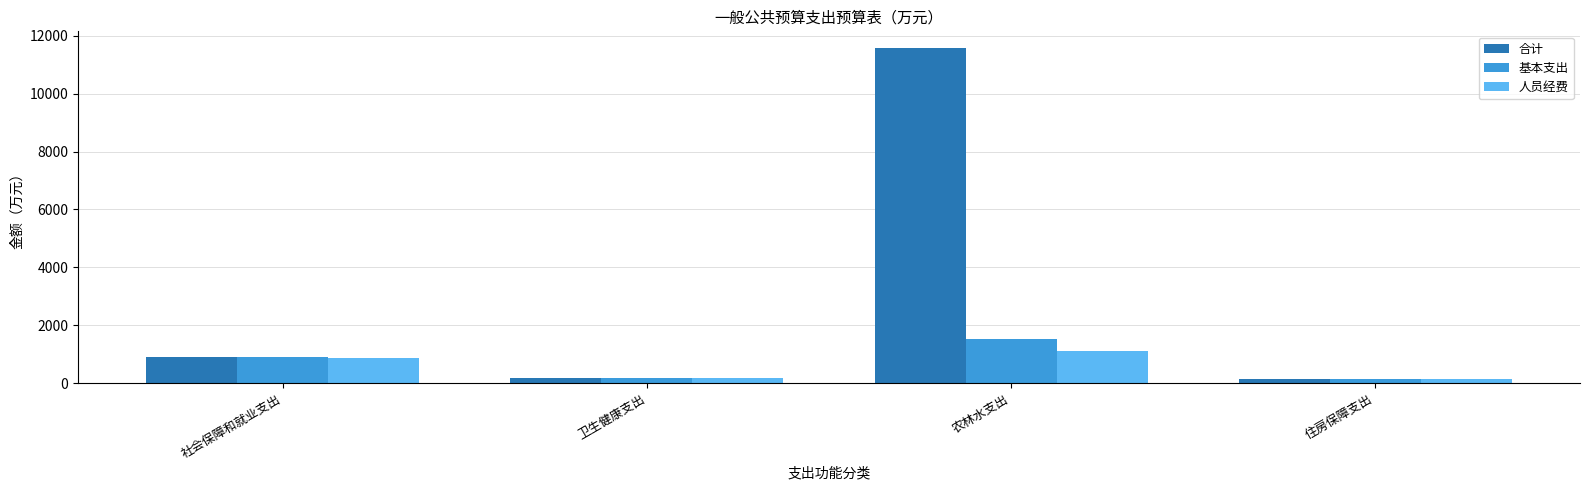

What is the total value across all series at 社会保障和就业支出?

2666.0